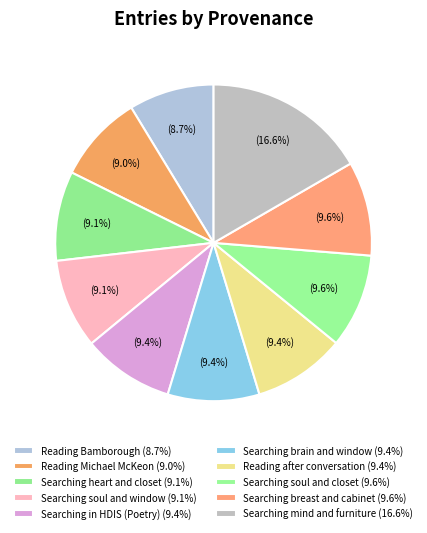

Does Reading Michael McKeon represent more than half of the total?

No